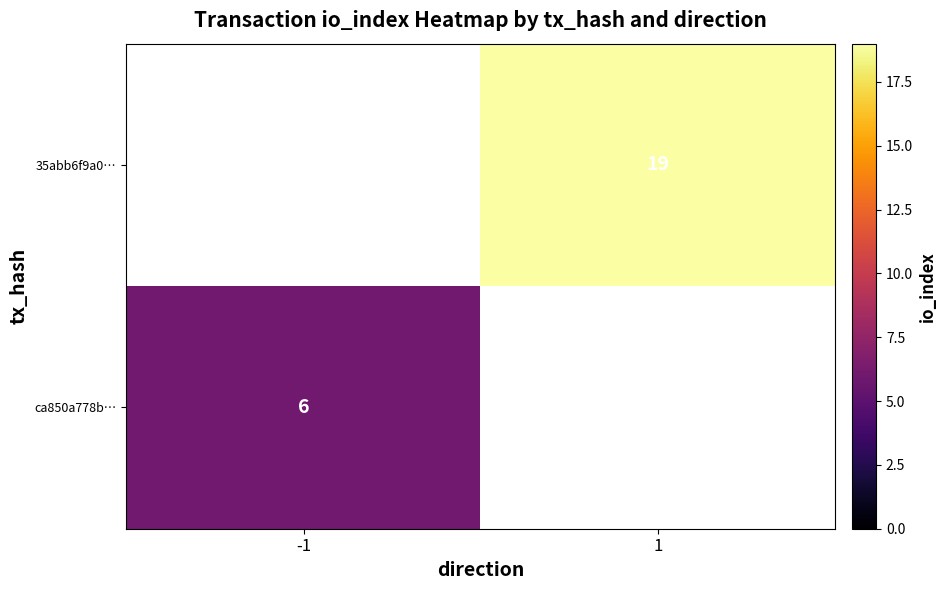

Between -1 and 1, which is larger?

1